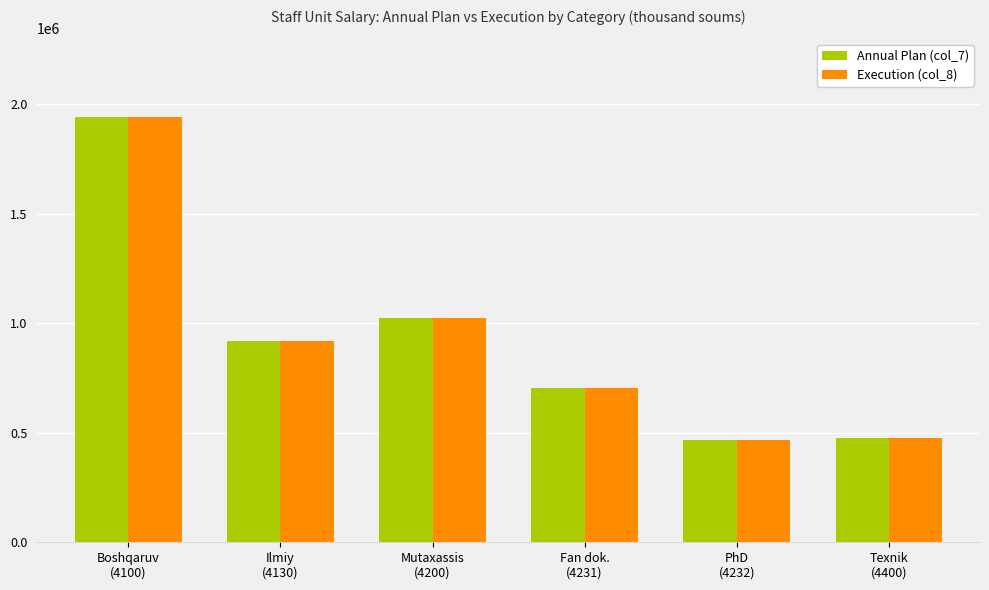

What is the sum of all Annual Plan (col_7) values?

5529961